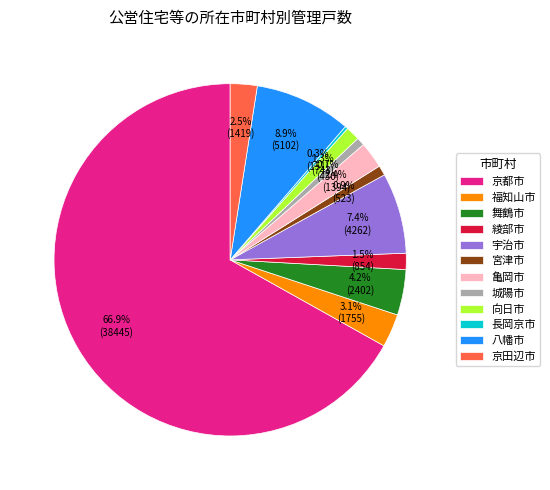

Which has a higher value, 宇治市 or 宮津市?

宇治市